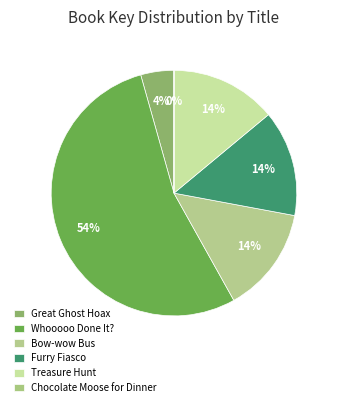

To the nearest percent, what is the difference between the Furry Fiasco and Chocolate Moose for Dinner slice percentages?

14%